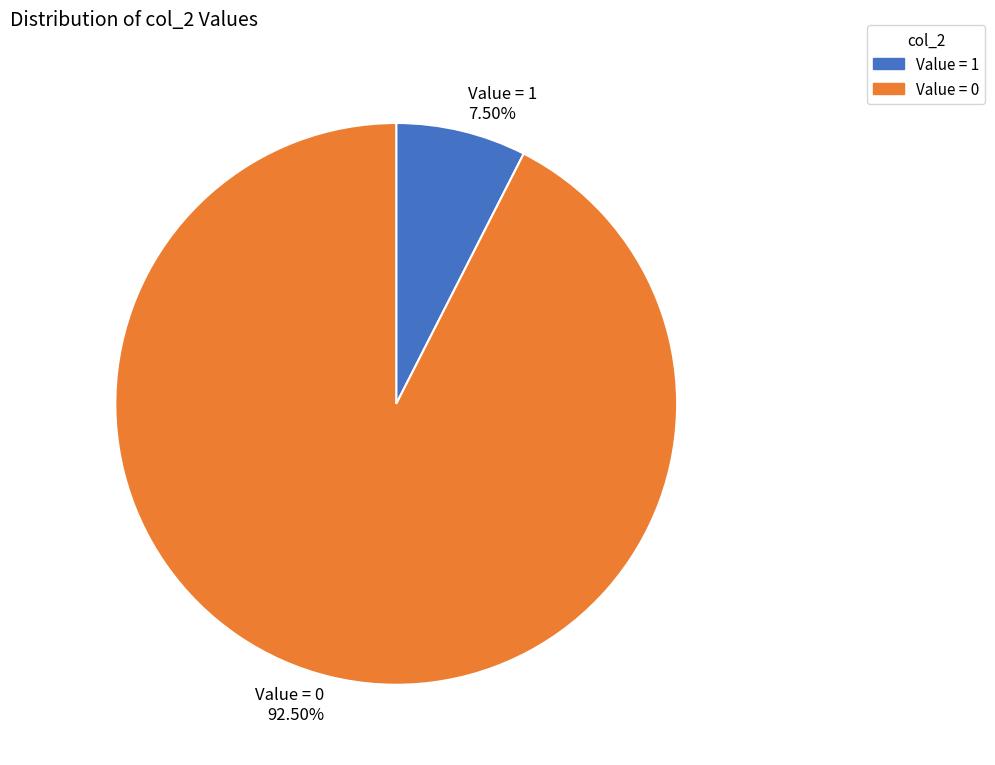

Is there a majority slice in this chart?

Yes